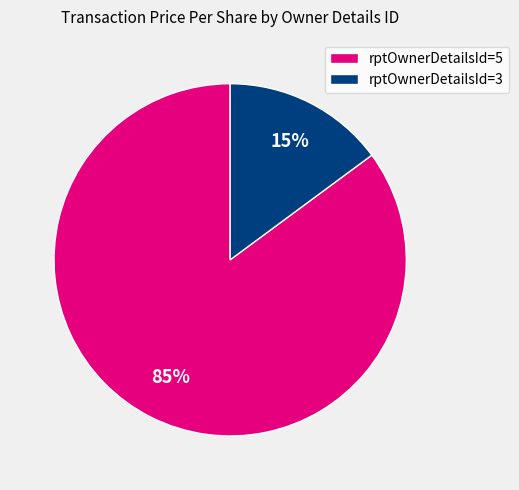

What is the ratio of the value at rptOwnerDetailsId=5 to the value at rptOwnerDetailsId=3?

5.7